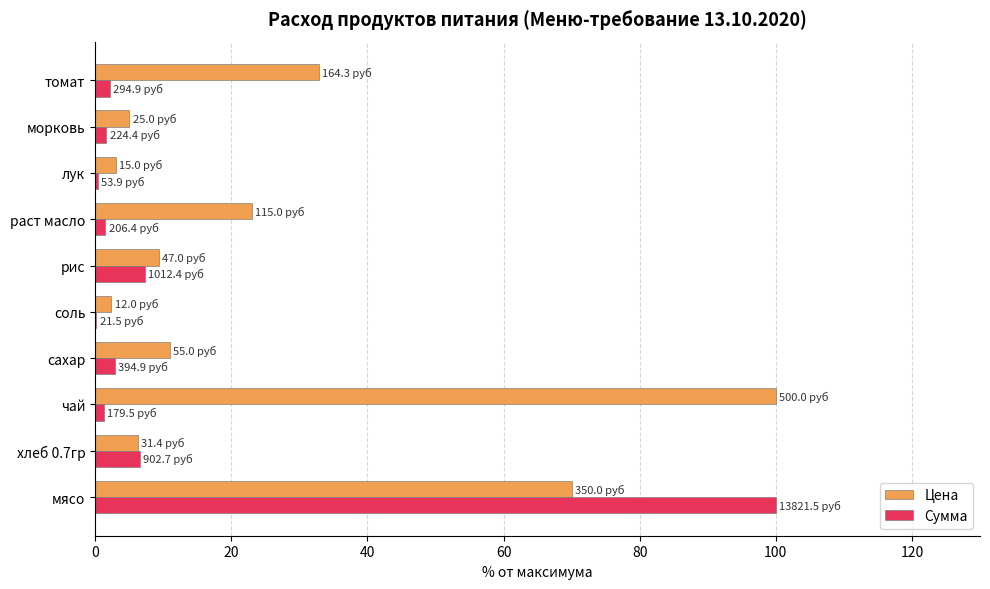

Count the number of data series in this chart.

2